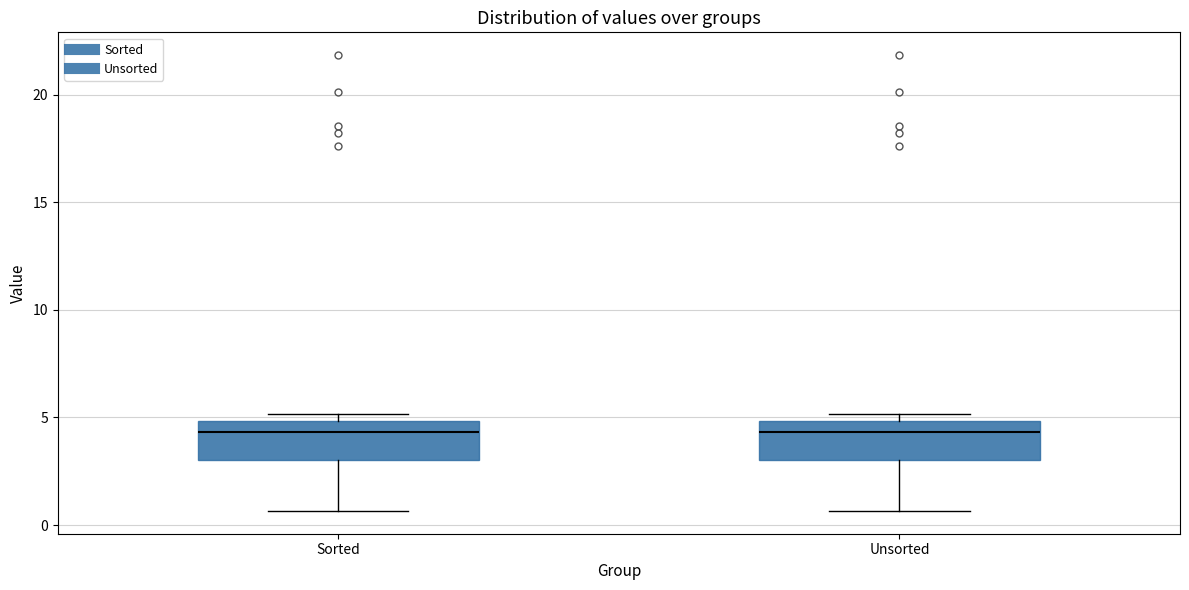

Reading left to right, read every box against the y-axis: the position of its median line, the range the box covers, and the ends of its whiskers. The values are not printed on the chart, so give them approximately, as read against the axis.

Sorted: median 4.5, box 3.0 to 5.0, whiskers 0.5 to 5.0 (just above the box's upper edge)
Unsorted: median 4.5, box 3.0 to 5.0, whiskers 0.5 to 5.0 (just above the box's upper edge)